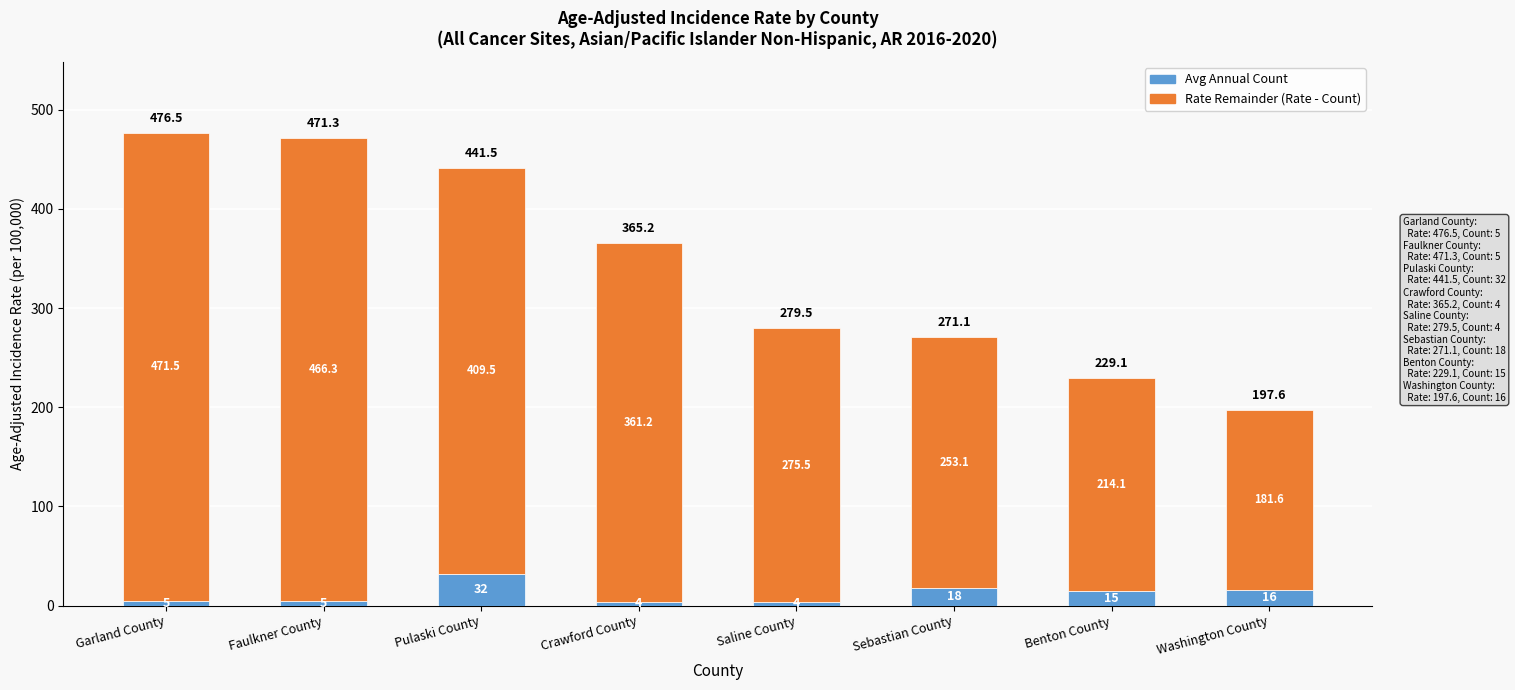

What is the total value across all series at Garland County?

476.5